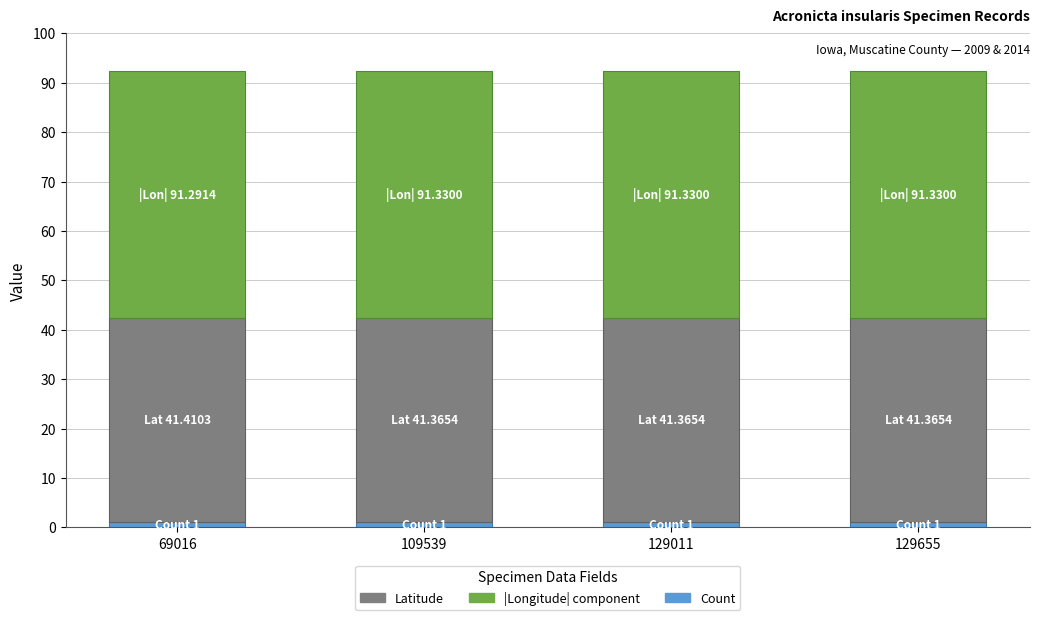

What is the total value across all series at 129011?

92.3